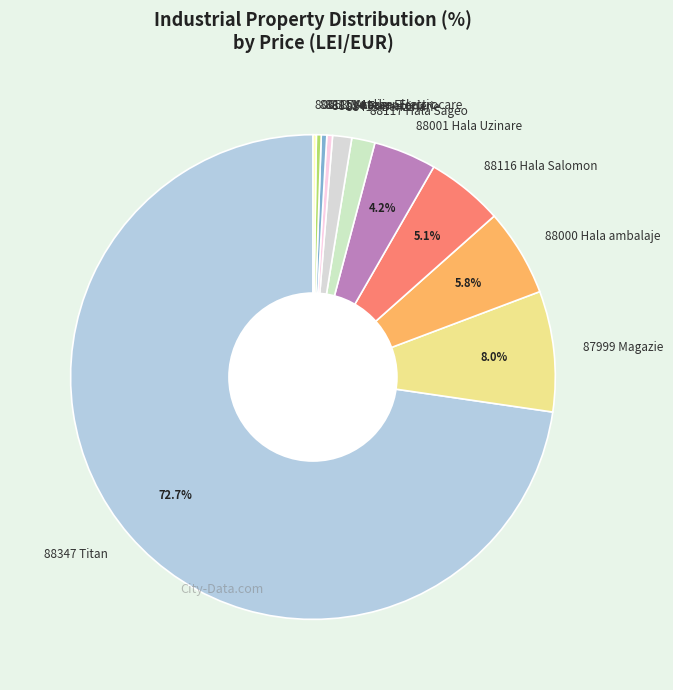

Does 88347 Titan represent more than half of the total?

Yes